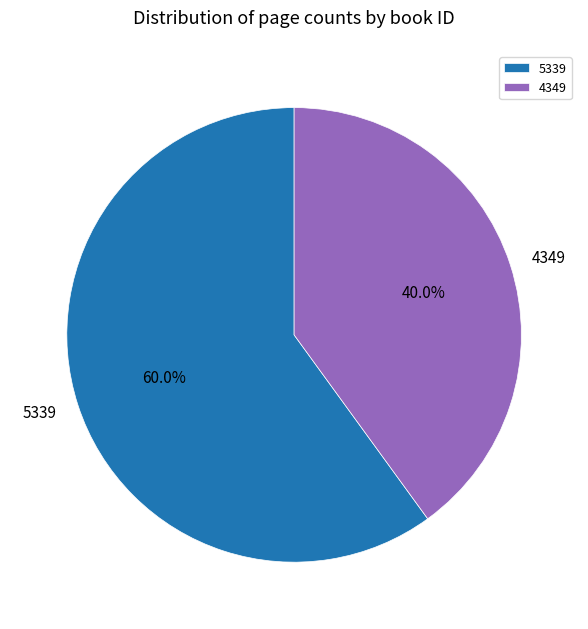

What is the majority slice?

5339